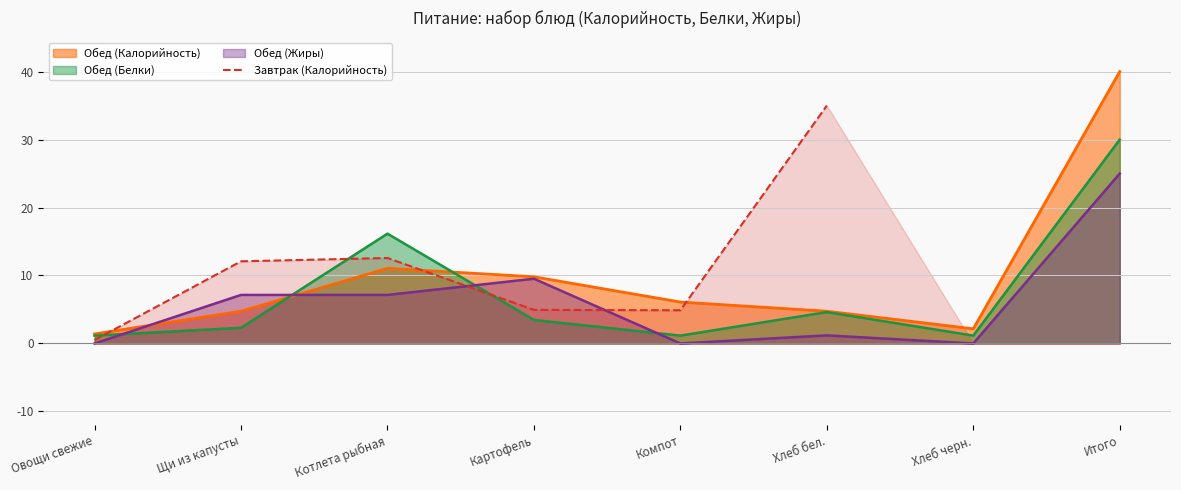

The value at Компот is 1.9. True or false?

False